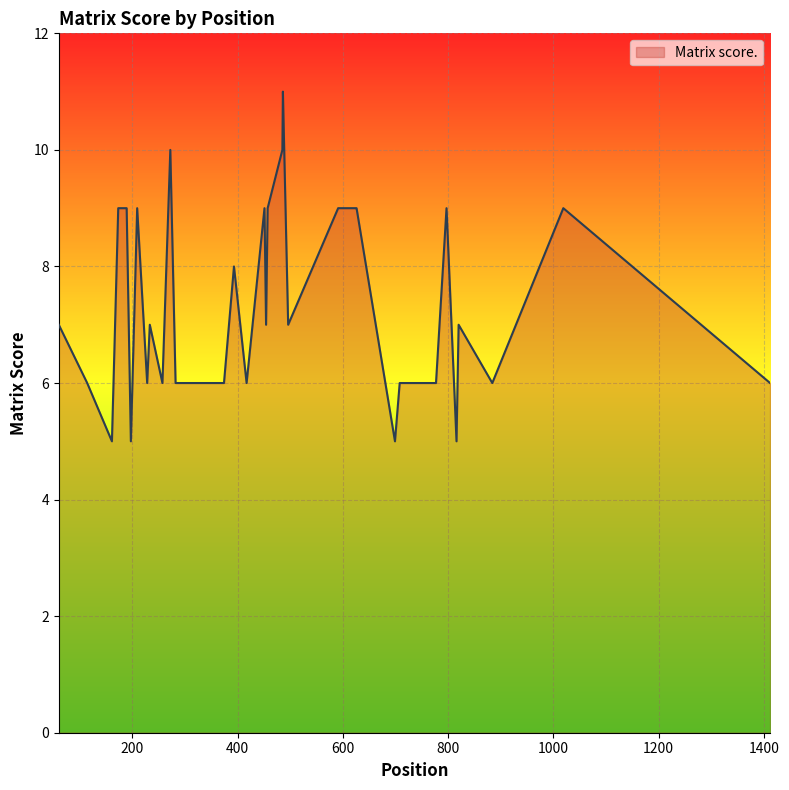

Which category has the lowest value across all series?

161